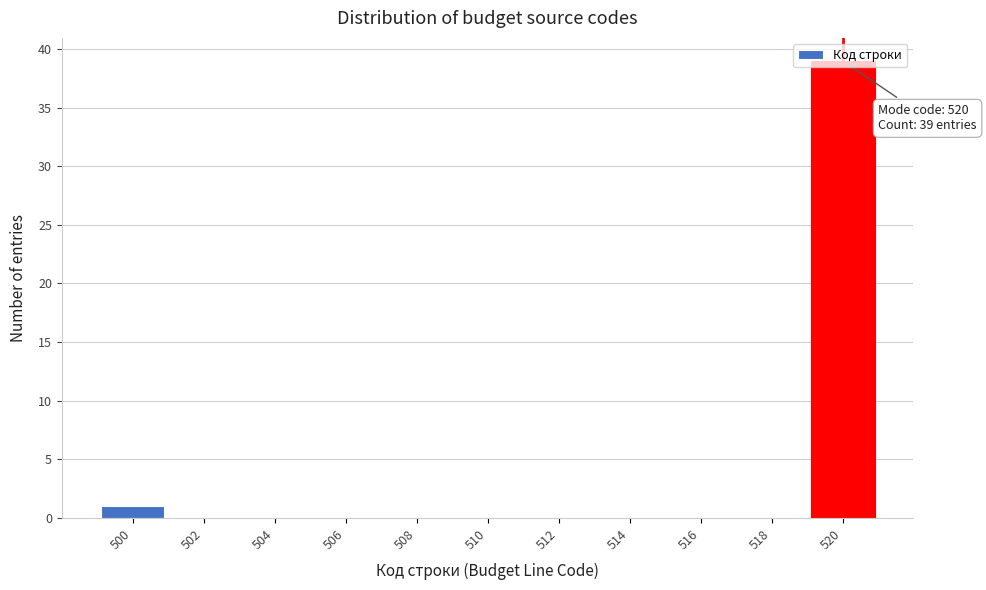

Which range on the x-axis has the tallest bar?

519 to 521